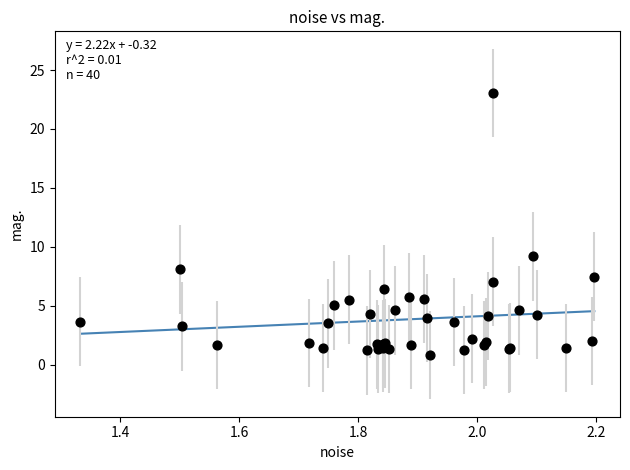

What Y value in the scatter plot is closest to 11?

9.2